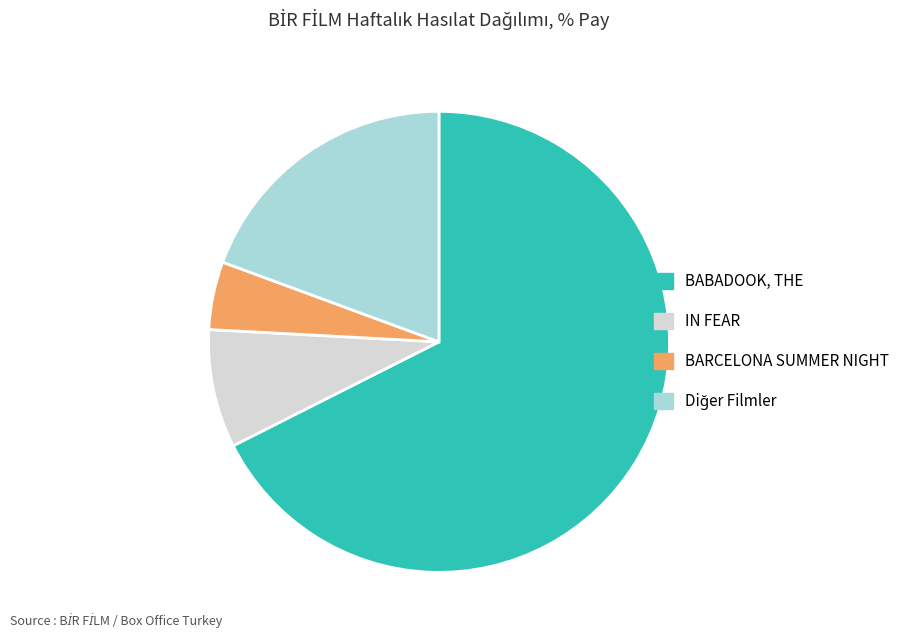

What is the largest slice in the pie chart?

BABADOOK, THE